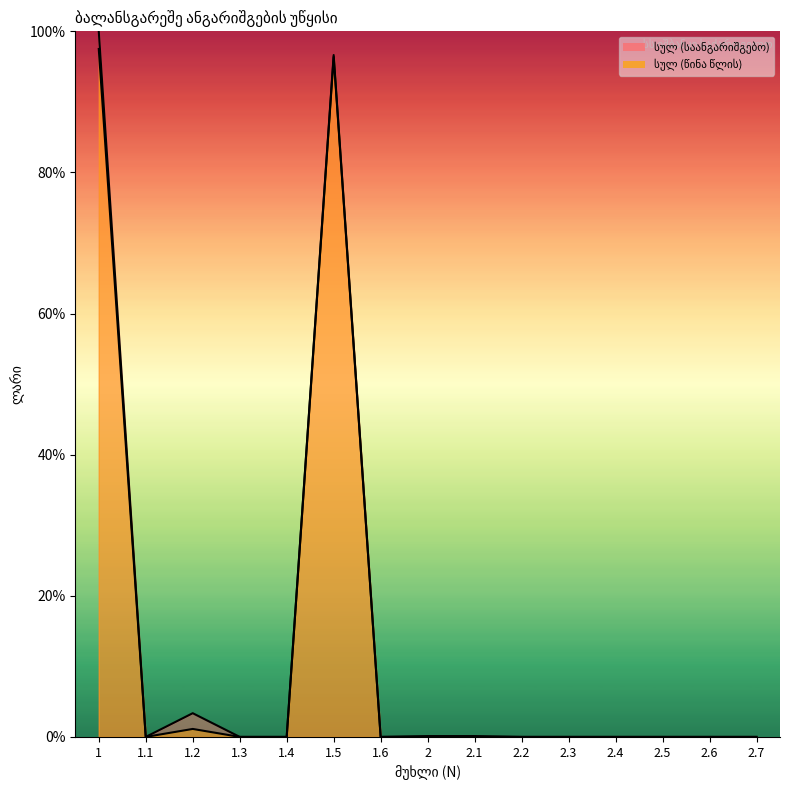

True or false: სულ (წინა წლის) and სულ (საანგარიშგებო) intersect in this chart.

False